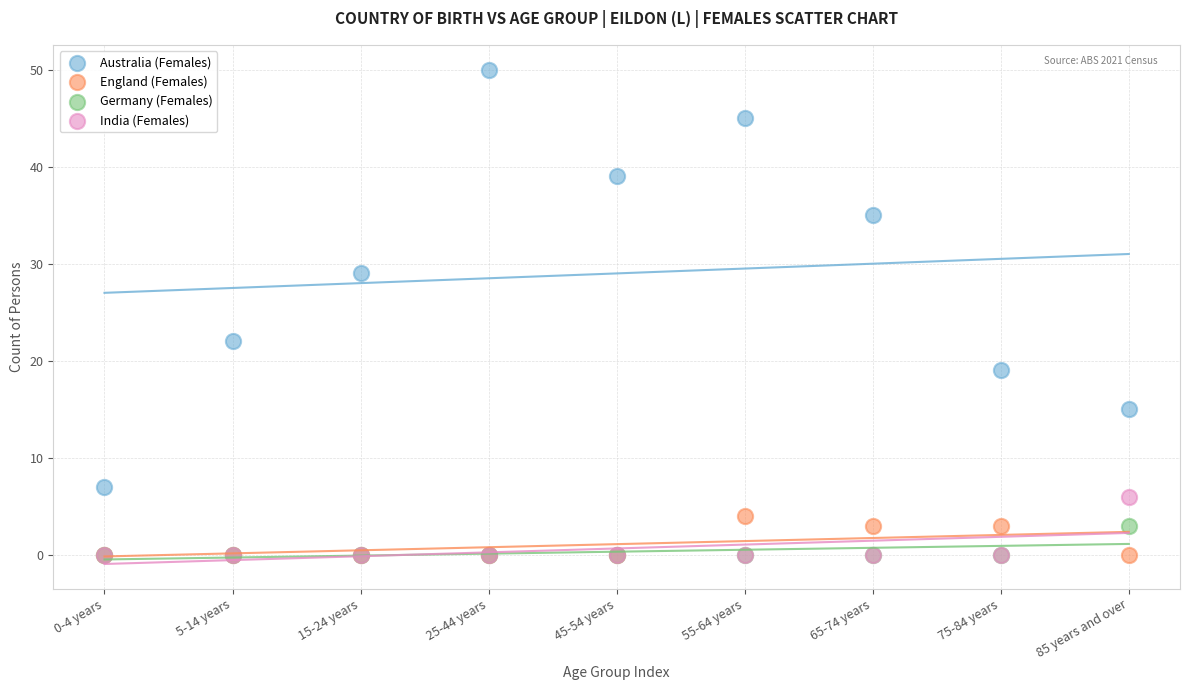

Which series reaches the maximum Y coordinate?

Australia (Females)